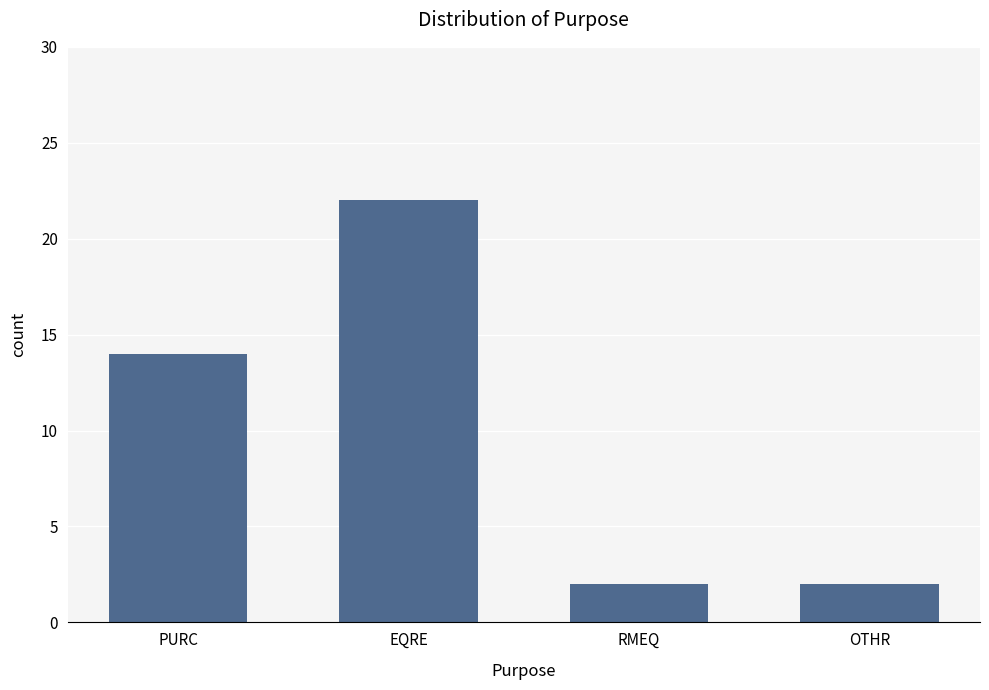

Is it true that the value at RMEQ is 1?

False